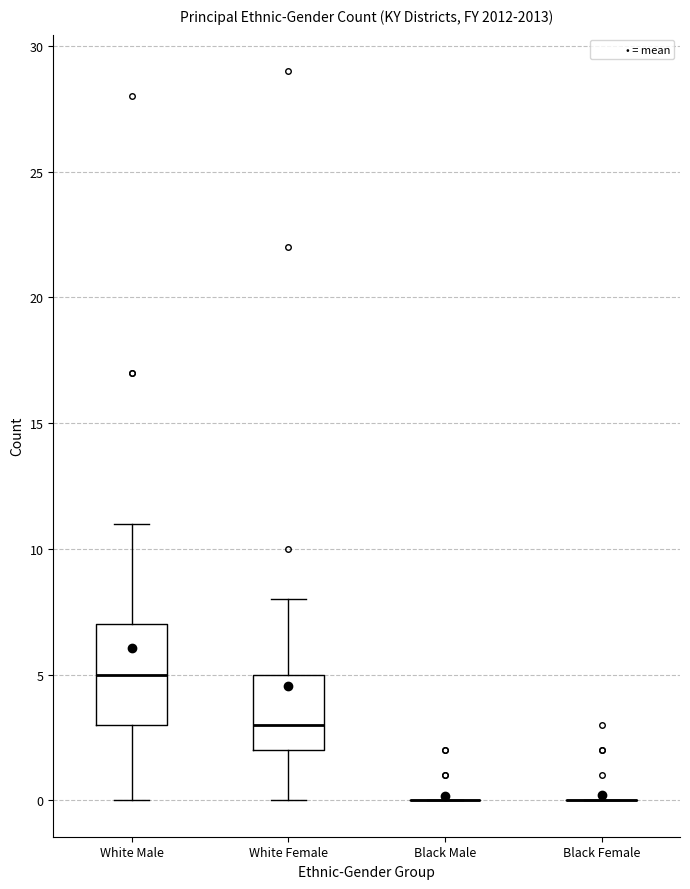

Reading left to right, read every box against the y-axis: the position of its median line, the range the box covers, and the ends of its whiskers. The values are not printed on the chart, so give them approximately, as read against the axis.

White Male: median 5, box 3 to 7, whiskers 0 to 11
White Female: median 3, box 2 to 5, whiskers 0 to 8
Black Male: box collapsed to a line at 0, whiskers 0 to 0
Black Female: box collapsed to a line at 0, whiskers 0 to 0